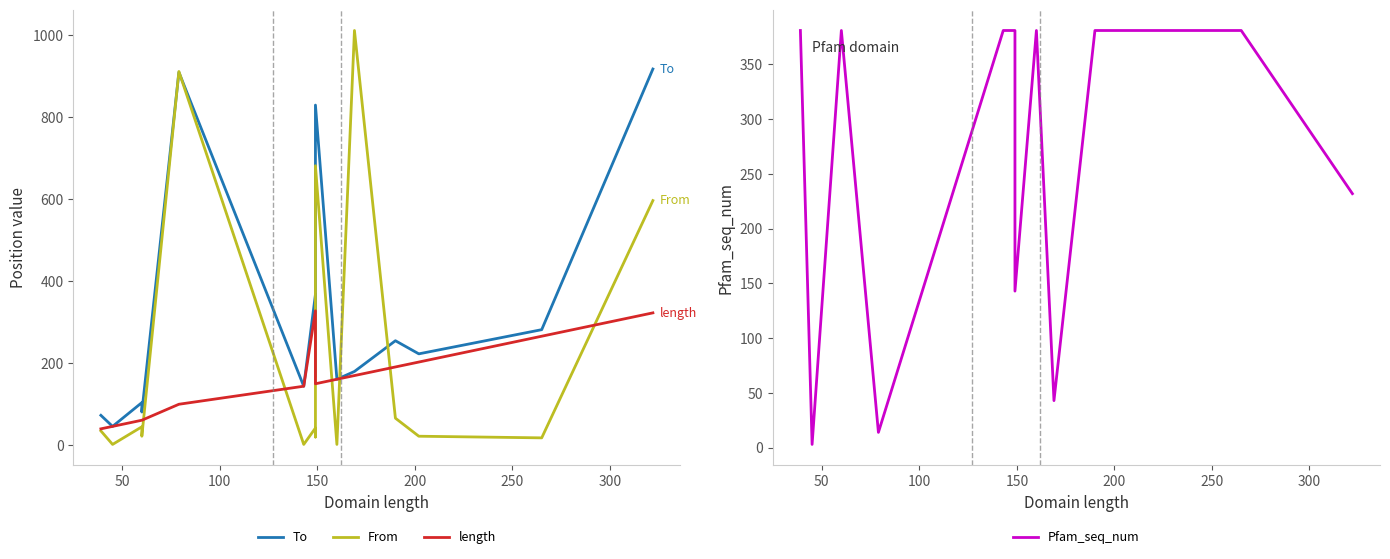

What are all the series names shown in the legend?

To, From, length, Pfam_seq_num